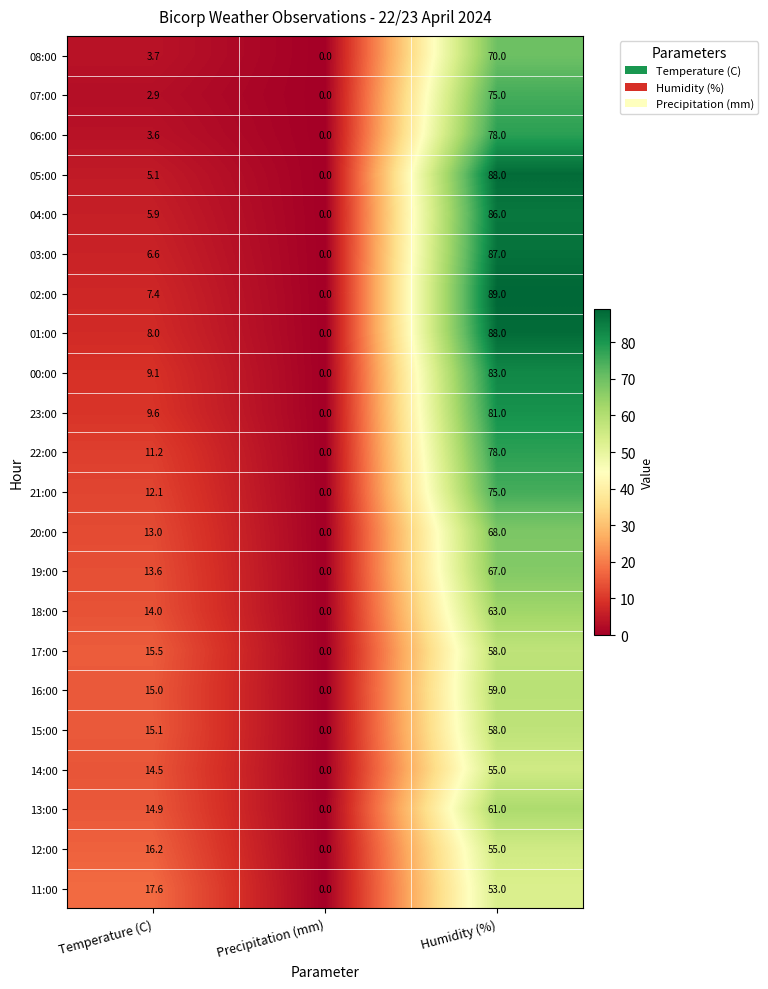

At which category is the sum across all series the highest?

Humidity (%)